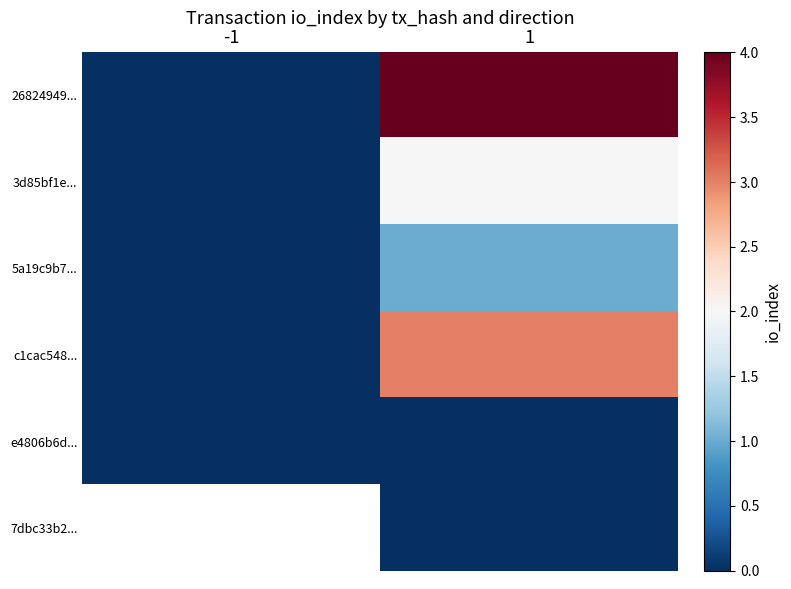

What is the difference between the 5a19c9b7... values at 1 and -1?

1.0